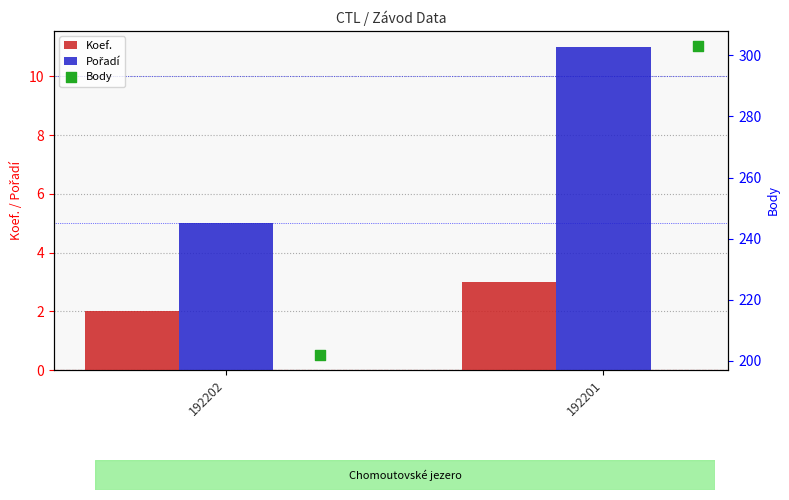

Which series has the largest Y range (max minus min)?

Body